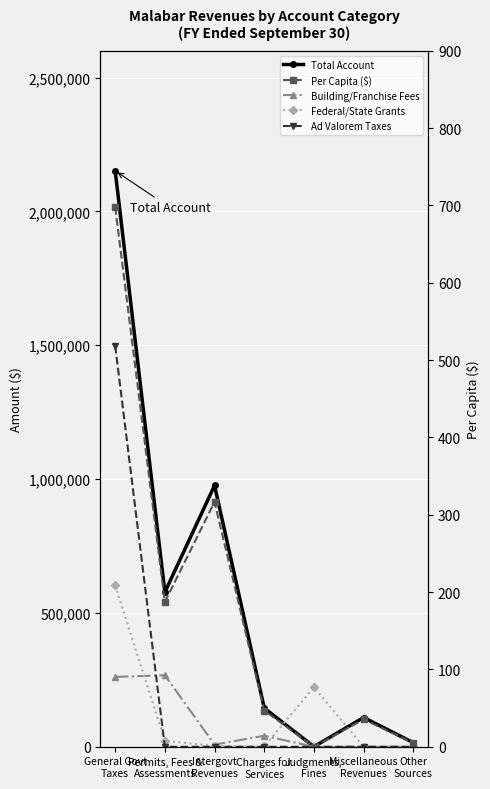

The value of Federal/State Grants at Miscellaneous
Revenues is 394015.4. True or false?

False